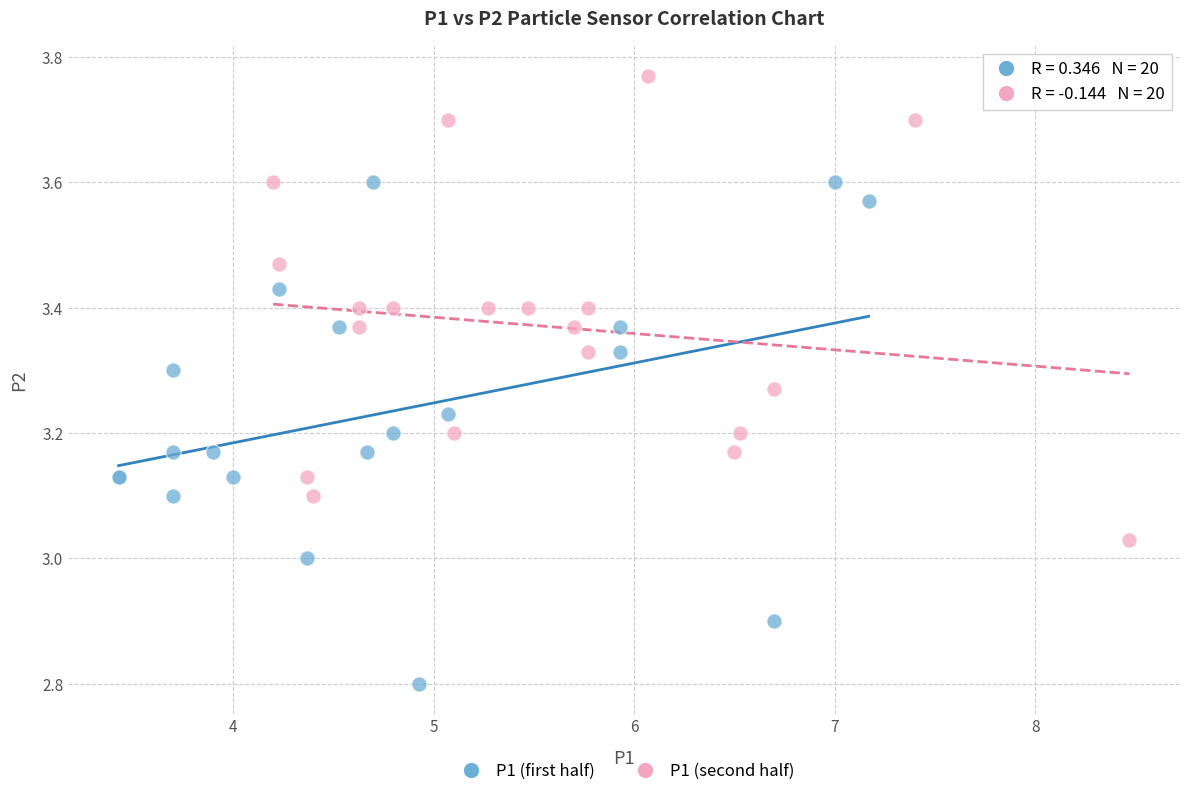

What are all the series names shown in the legend?

P1 (first half), P1 (second half)